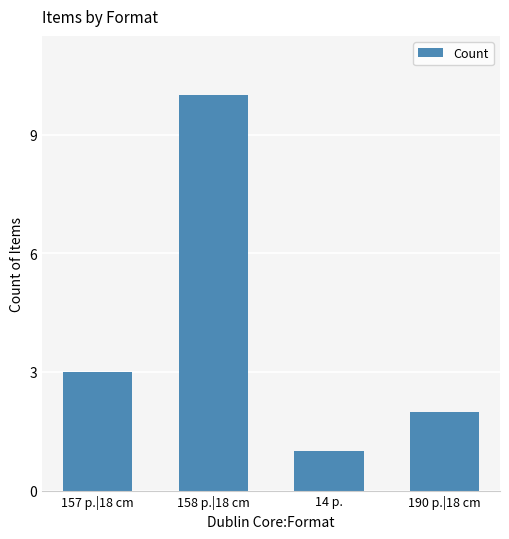

Approximately how many times larger is the value at 14 p. compared to 190 p.|18 cm?

0.5